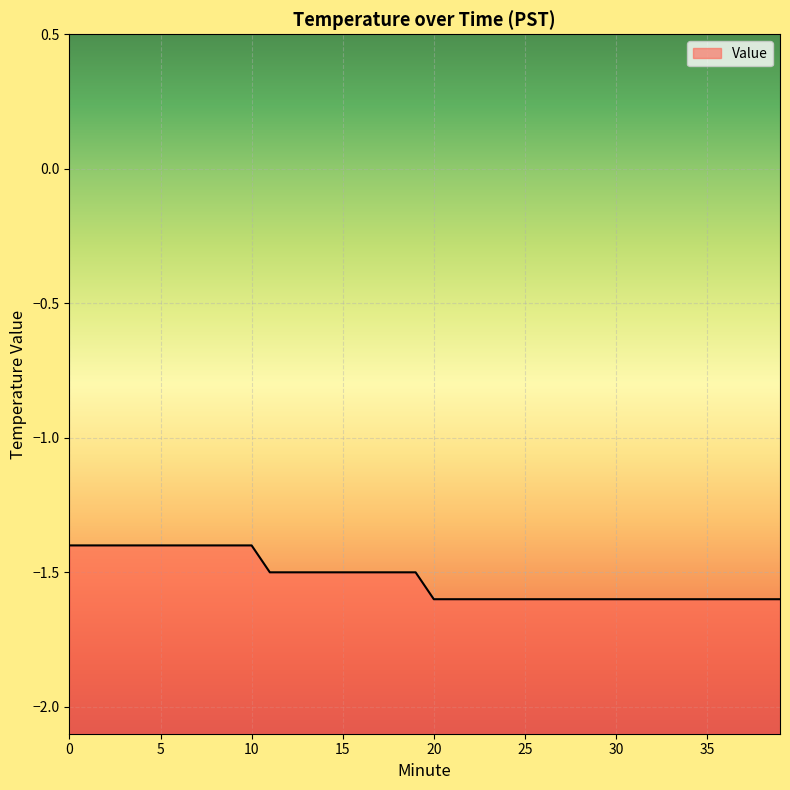

Reading left to right, extract all data points from this chart.

0=-1.4	1=-1.4	2=-1.4	3=-1.4	4=-1.4	5=-1.4	6=-1.4	7=-1.4	8=-1.4	9=-1.4	10=-1.4	11=-1.5	12=-1.5	13=-1.5	14=-1.5	15=-1.5	16=-1.5	17=-1.5	18=-1.5	19=-1.5	20=-1.6	21=-1.6	22=-1.6	23=-1.6	24=-1.6	25=-1.6	26=-1.6	27=-1.6	28=-1.6	29=-1.6	30=-1.6	31=-1.6	32=-1.6	33=-1.6	34=-1.6	35=-1.6	36=-1.6	37=-1.6	38=-1.6	39=-1.6